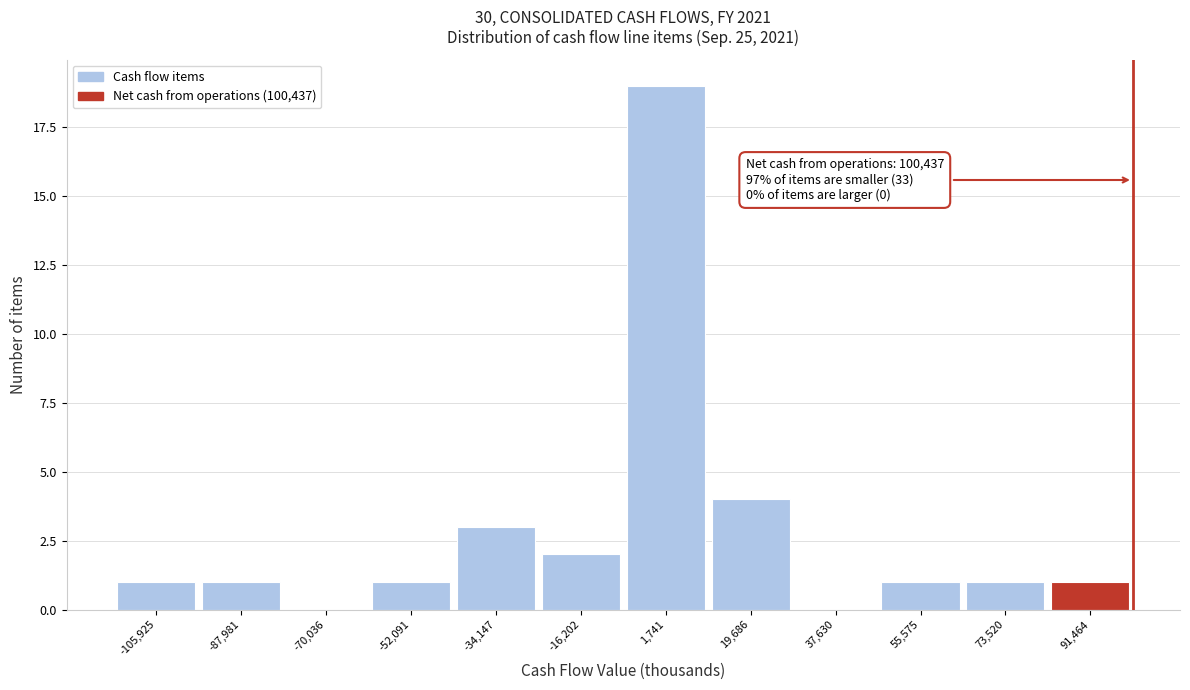

Which range on the x-axis has the tallest bar?

-8000 to 10000